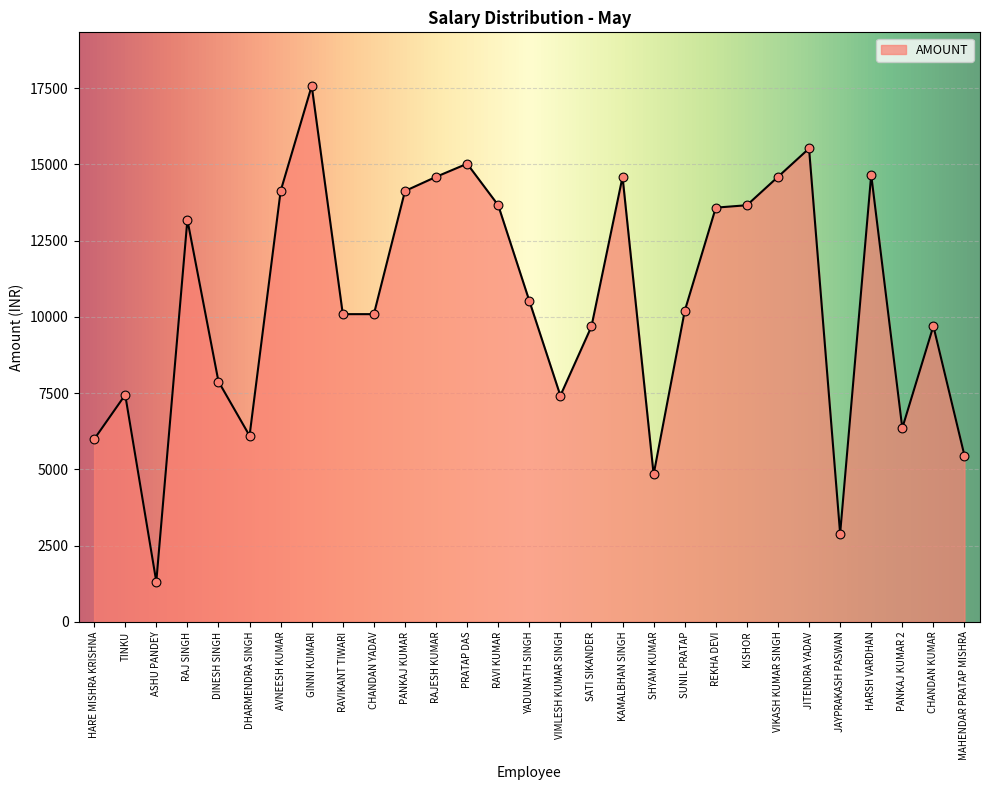

Approximately how many times larger is the value at KISHOR compared to CHANDAN KUMAR?

1.4